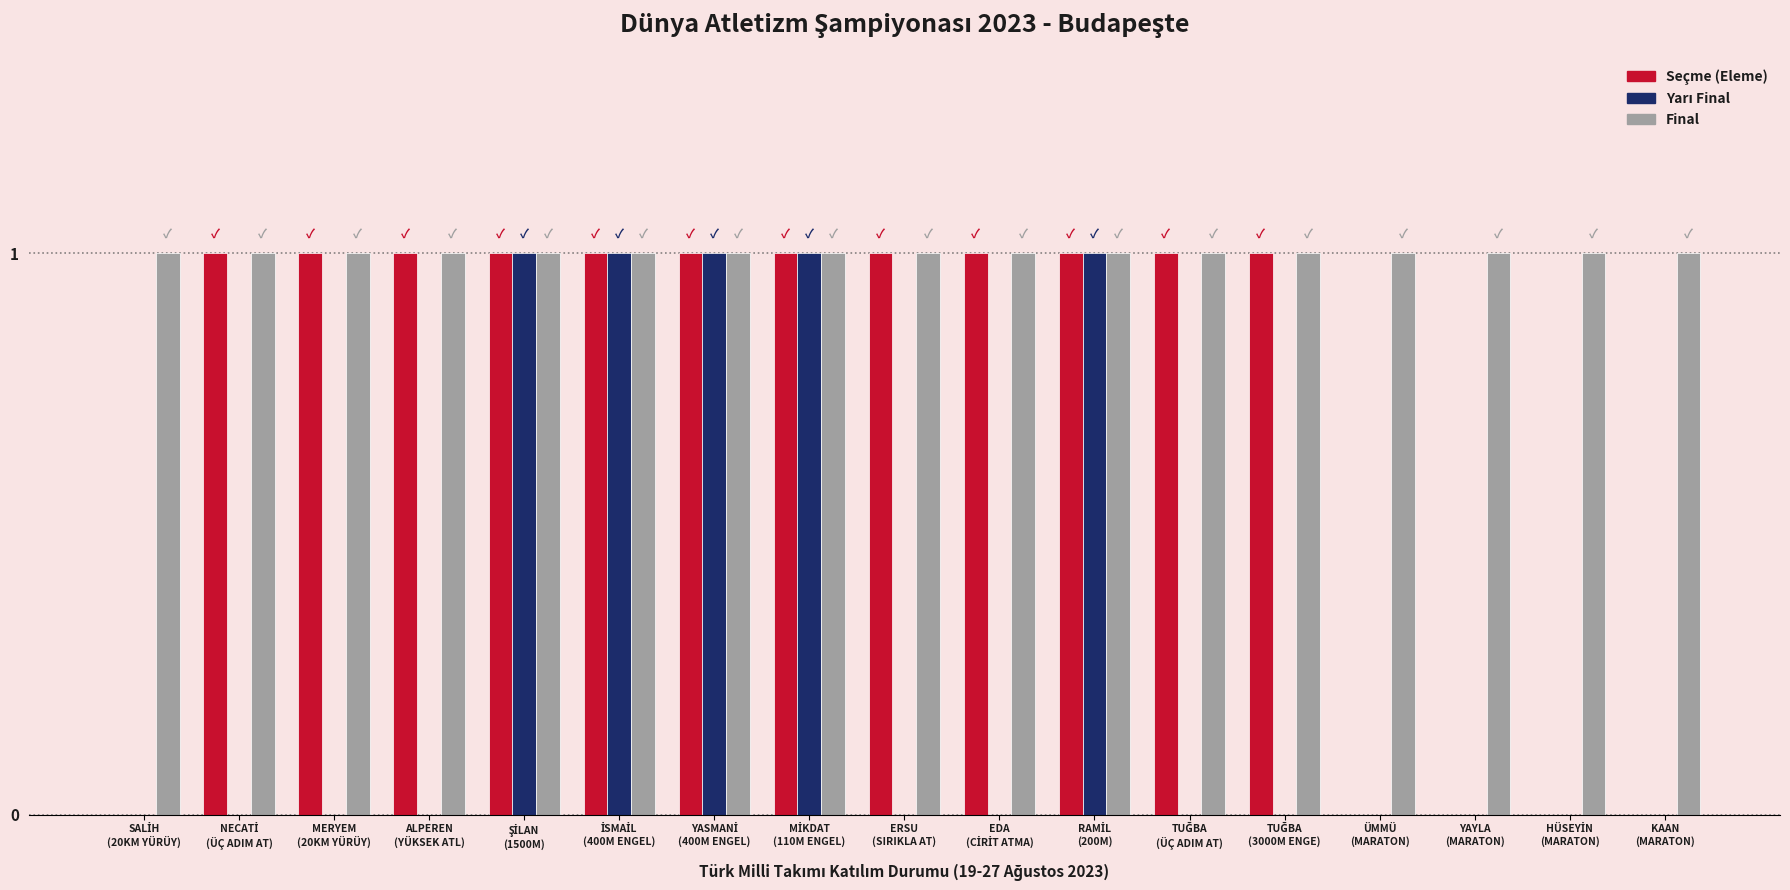

Which series has the largest total across all categories?

Final